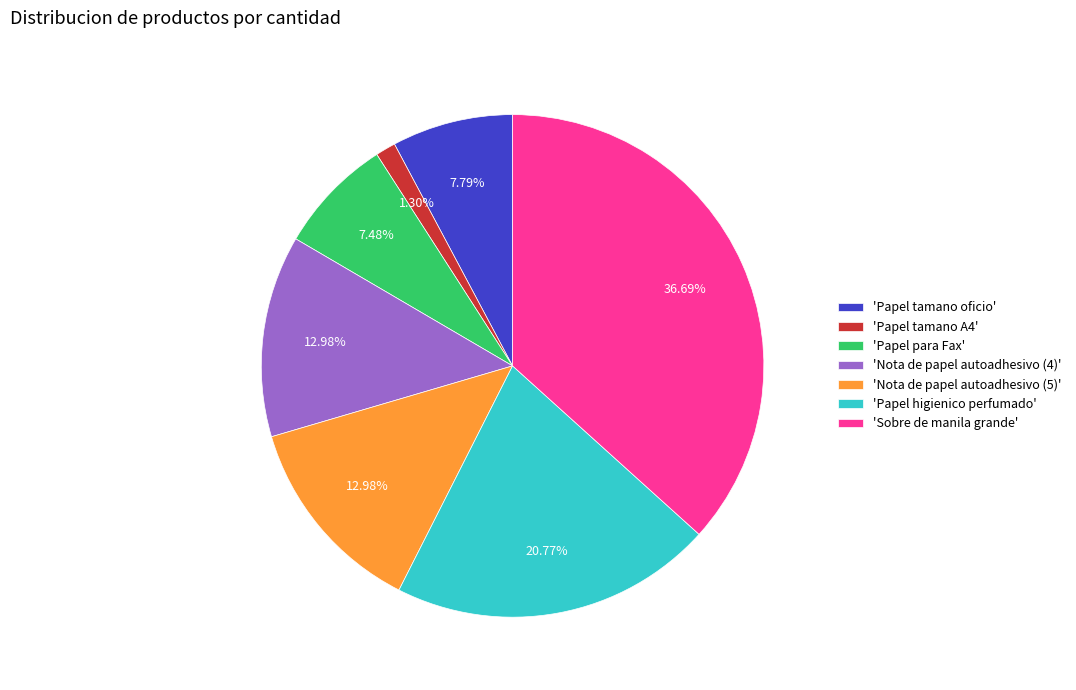

How many slices are in this pie chart?

7